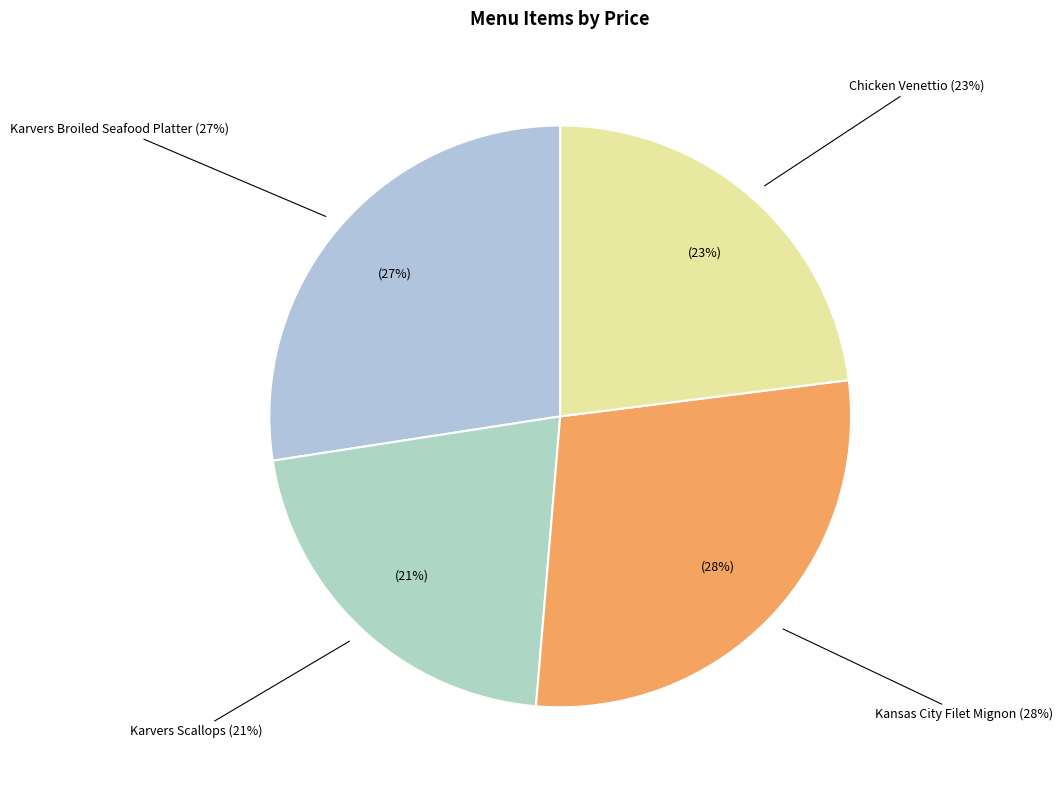

To the nearest percent, what is the combined percentage of Karvers Broiled Seafood Platter and Karvers Scallops?

49%